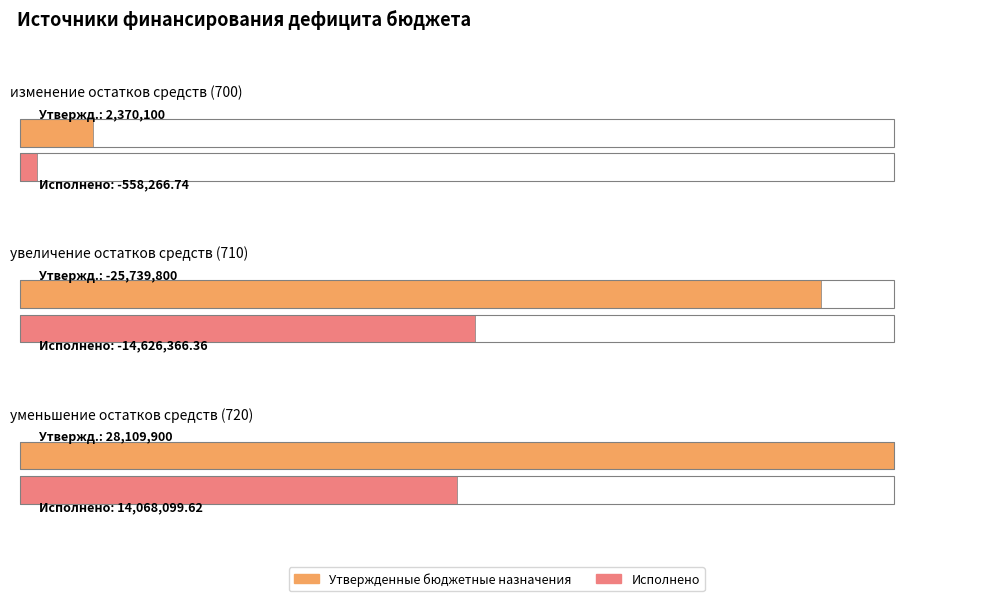

Reading left to right, what are all the values shown in this chart?

Утвержденные бюджетные назначения: 2370100.0	-25739800.0	28109900.0
Исполнено: -558266.7	-14626366.4	14068099.6